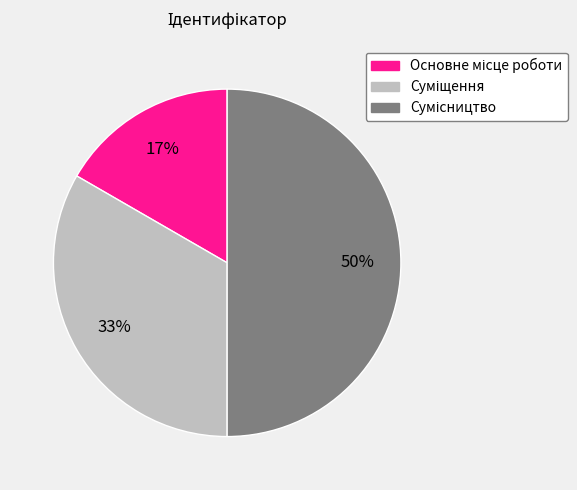

To the nearest percent, what is the average slice percentage?

33%